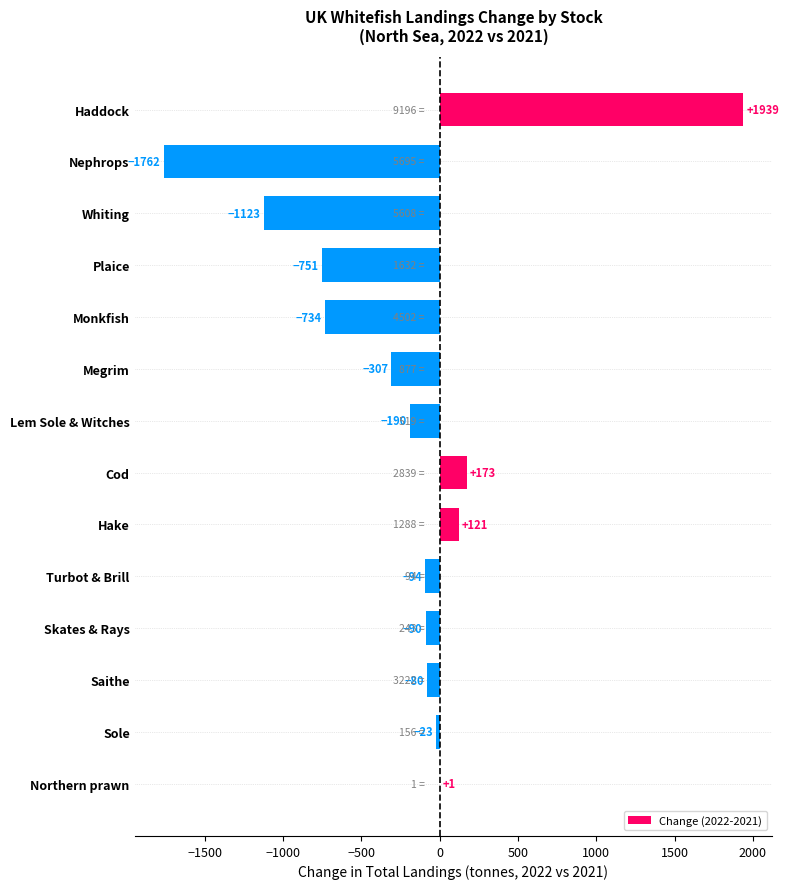

What is the average value?

-208.6